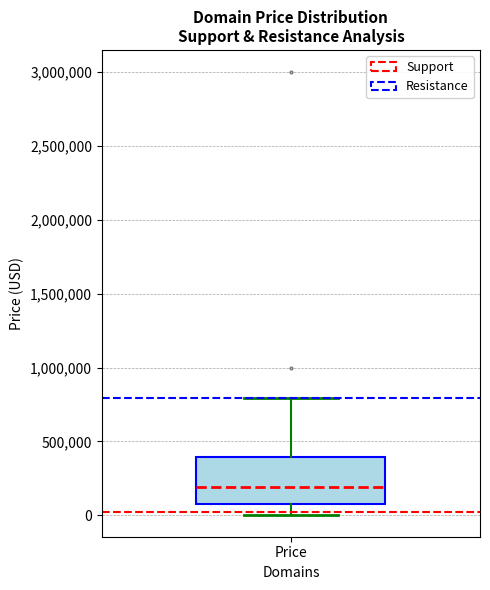

Read this box plot against the y-axis: the position of the median line, the range covered by the box, and the ends of both whiskers. The values are not printed on the chart, so give them approximately, as read against the axis.

median 200000, box 100000 to 400000, whiskers 0 to 800000